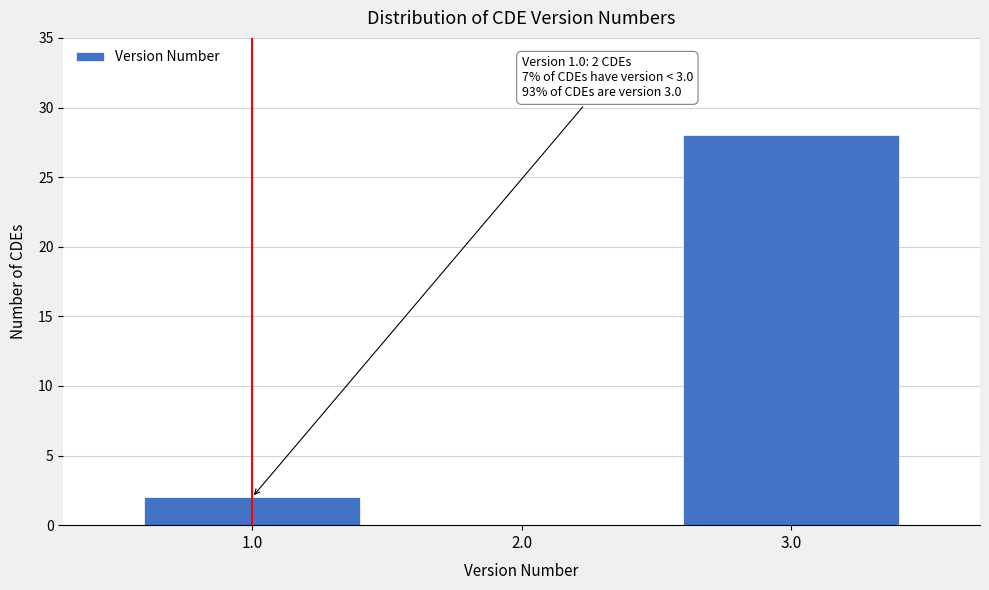

Reading left to right, extract all data points from this chart.

1.0=2	2.0=0	3.0=28